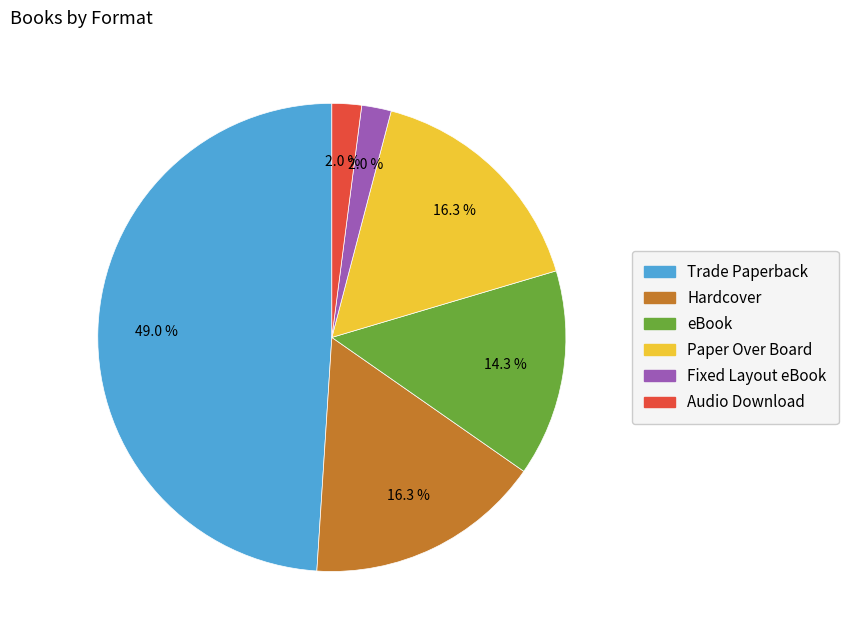

To the nearest percent, what is the difference between the largest and smallest slice percentages?

47%